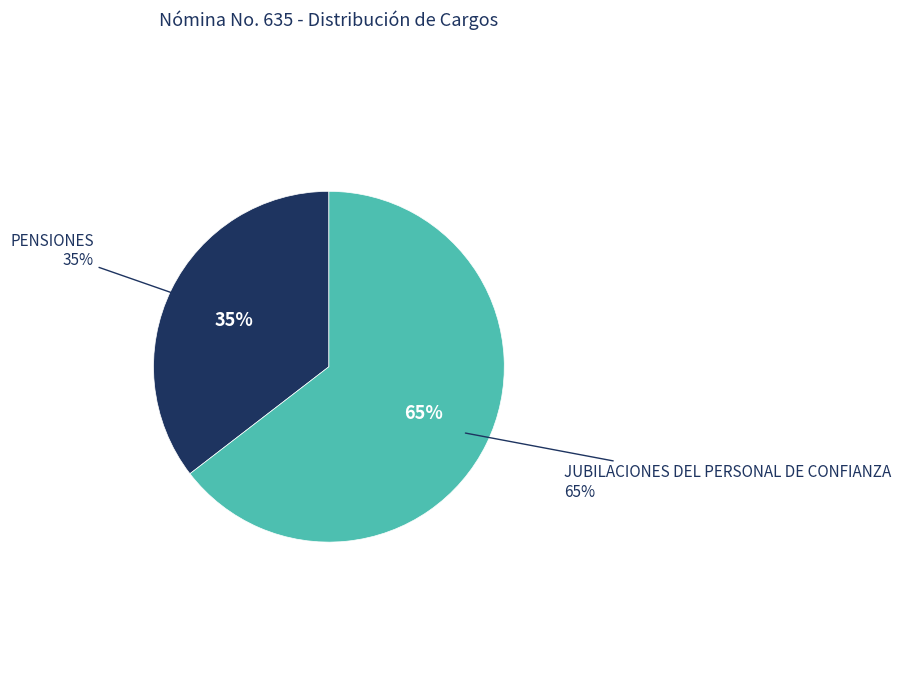

How many segments does this pie chart have?

2